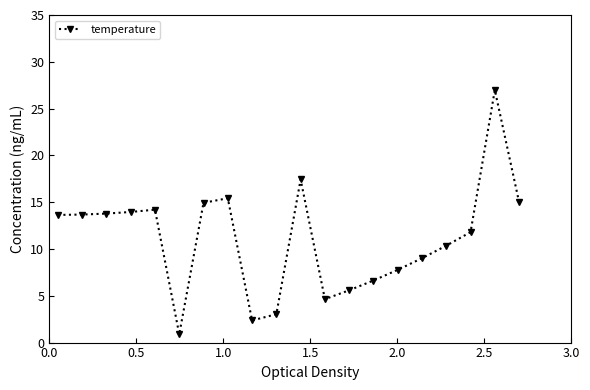

What is the value of the 14th point from the left?

6.6